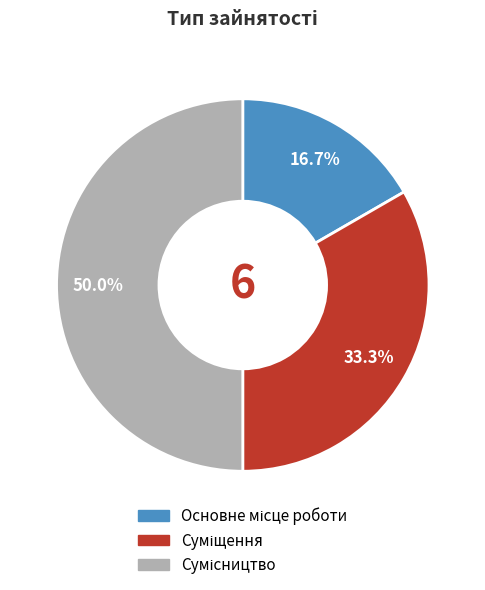

Rank the categories by value from highest to lowest.

Сумісництво, Суміщення, Основне місце роботи